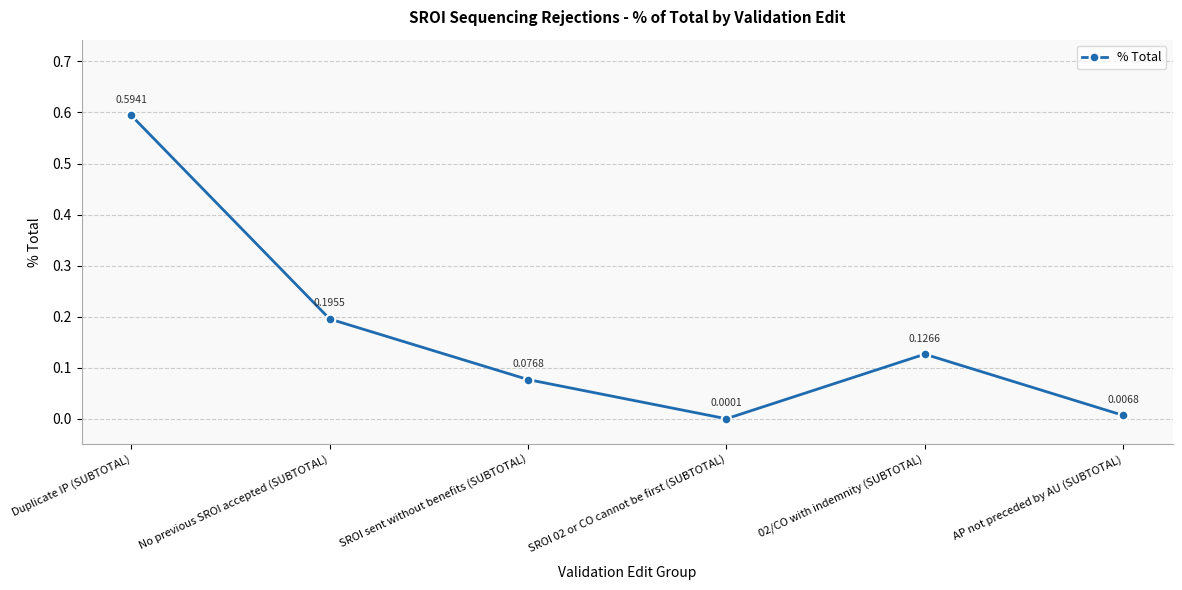

List the labels in order of value, largest first.

Duplicate IP (SUBTOTAL), No previous SROI accepted (SUBTOTAL), 02/CO with indemnity (SUBTOTAL), SROI sent without benefits (SUBTOTAL), AP not preceded by AU (SUBTOTAL), SROI 02 or CO cannot be first (SUBTOTAL)